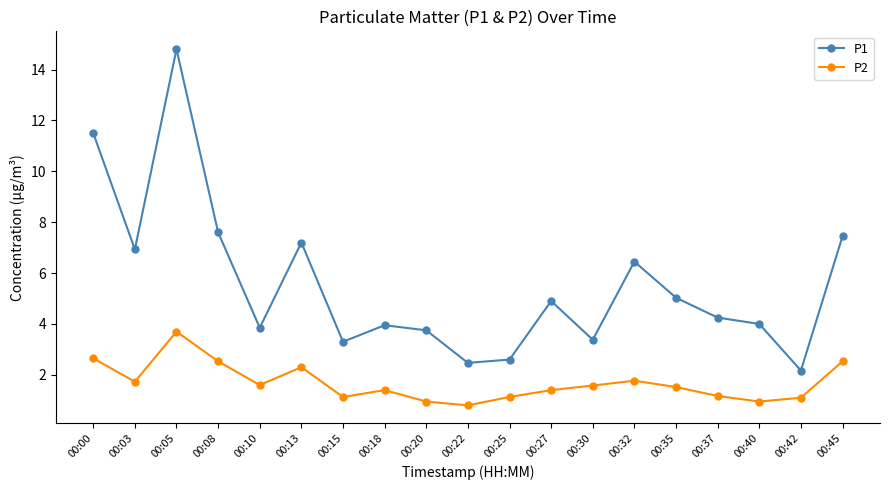

What is the difference between the highest and lowest values at 00:35?

3.5